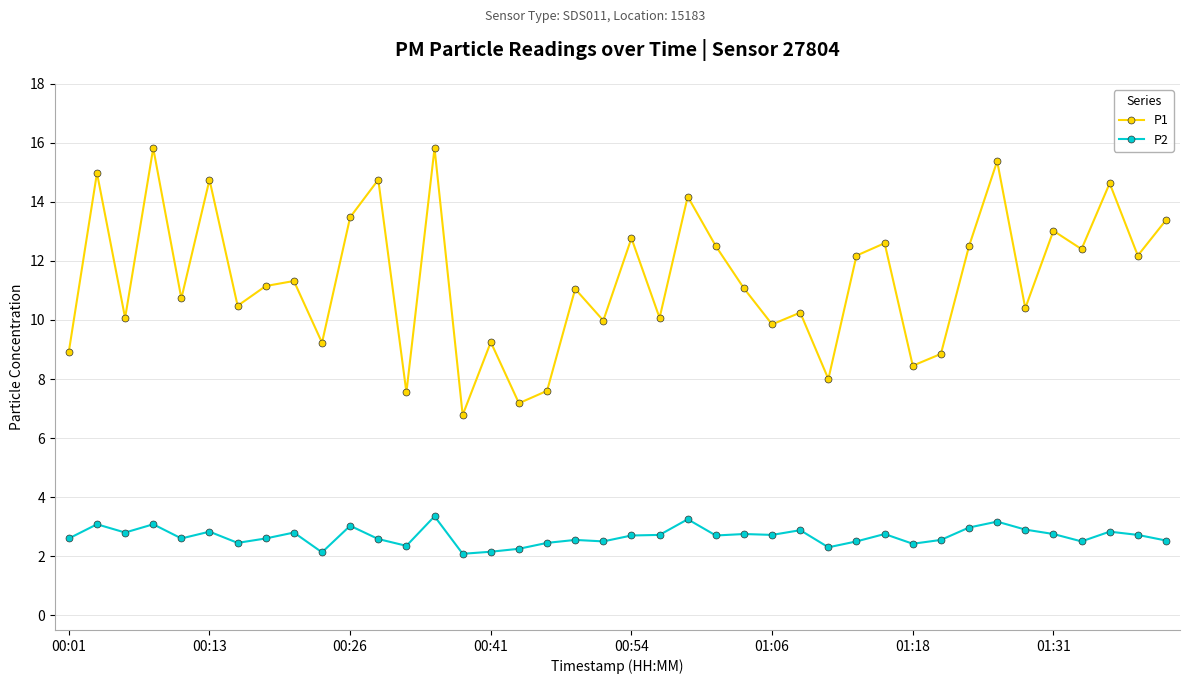

What are all the series names shown in the legend?

P1, P2